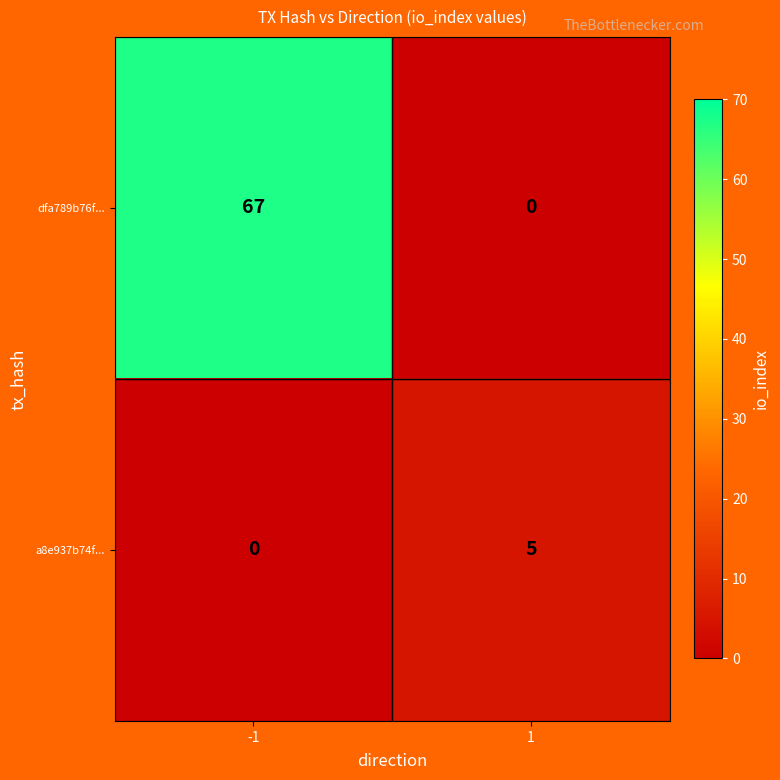

At which category is the sum across all series the highest?

-1